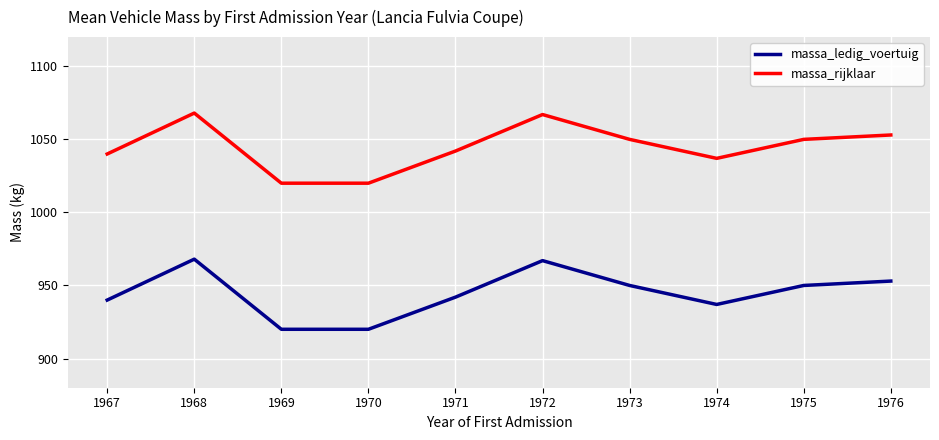

At how many categories does at least one series exceed 991?

10